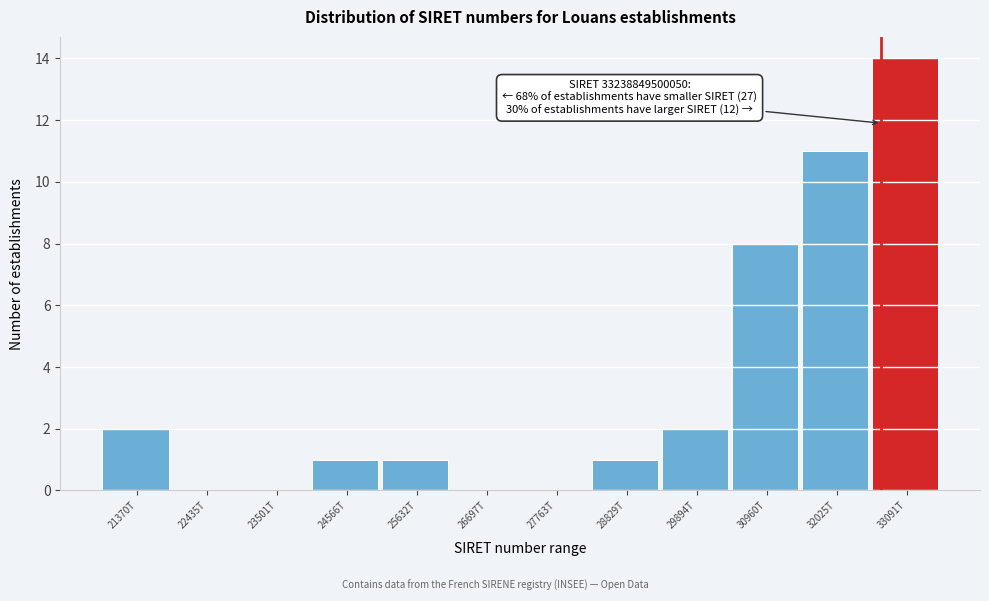

Reading right to left, transcribe all the data shown in this chart.

33091T=14	32025T=11	30960T=8	29894T=2	28829T=1	27763T=0	26697T=0	25632T=1	24566T=1	23501T=0	22435T=0	21370T=2